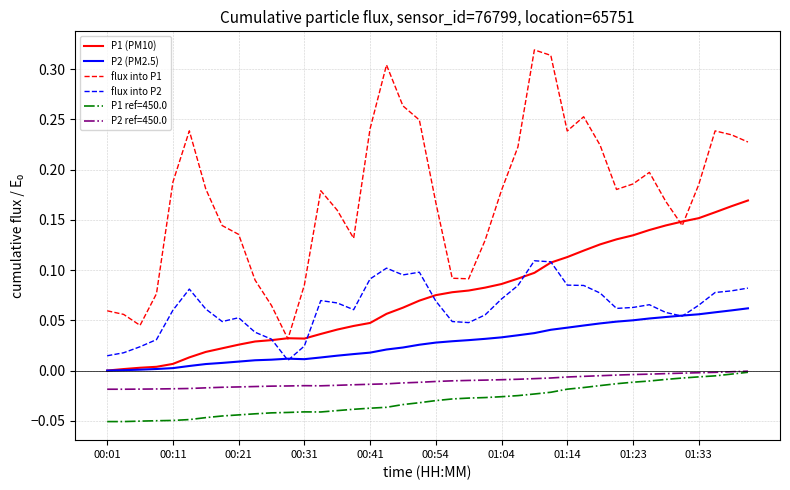

True or false: P2 ref=450.0 and flux into P2 intersect in this chart.

False